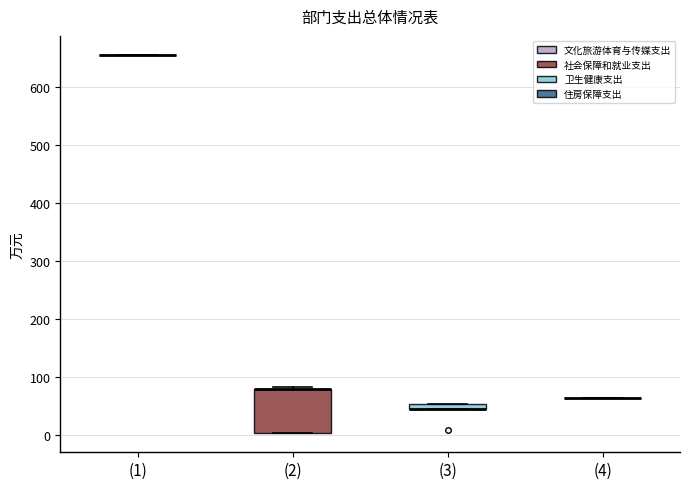

Which box is the tallest, from its lower edge to its upper edge?

(2)